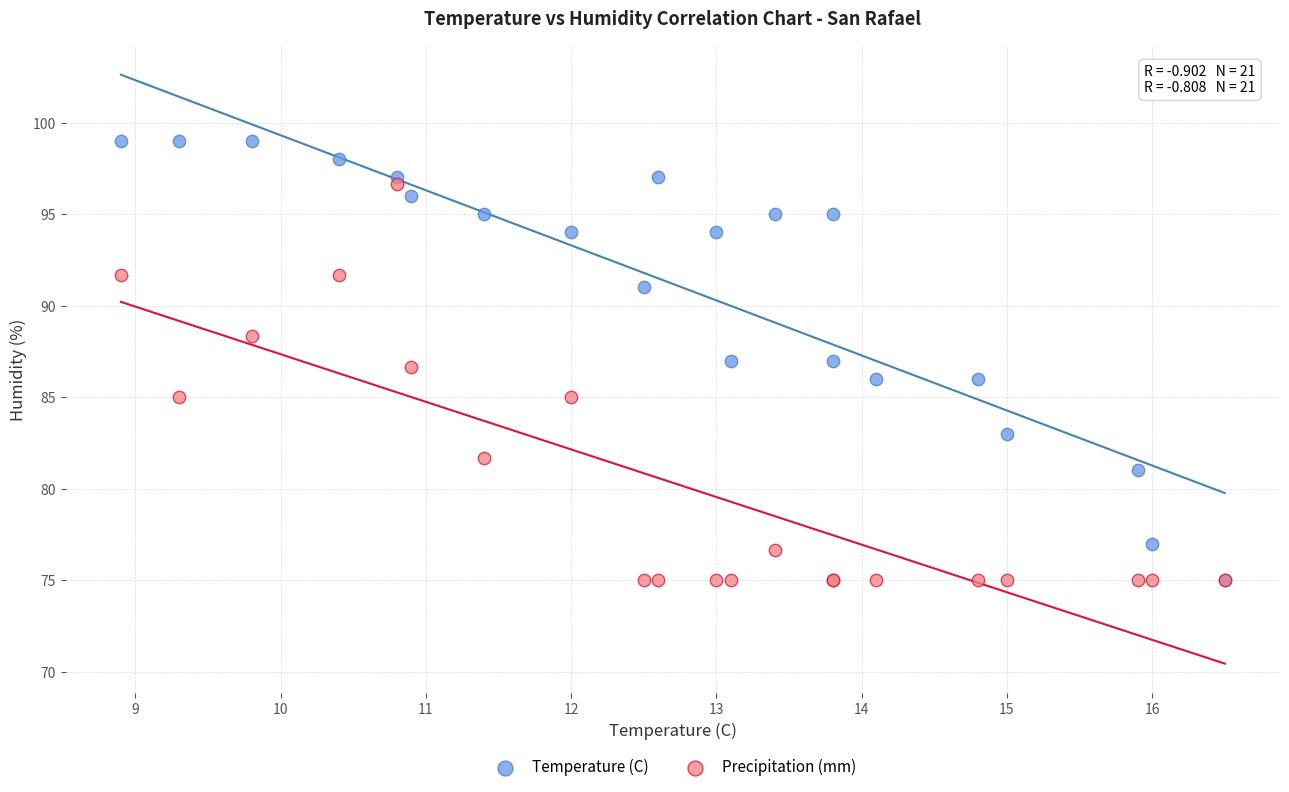

What are all the series names shown in the legend?

Temperature (C), Precipitation (mm)